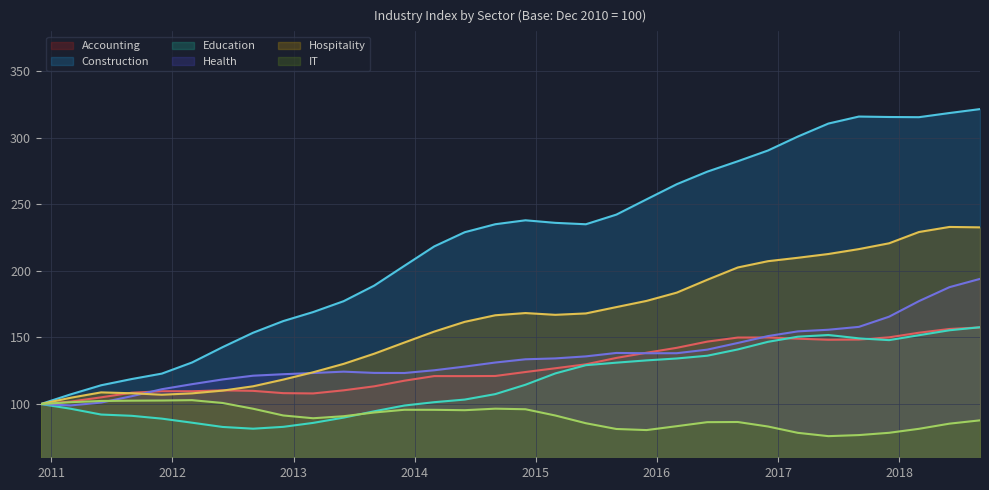

What is the difference between the highest and lowest values at 2018-06-01?

233.4